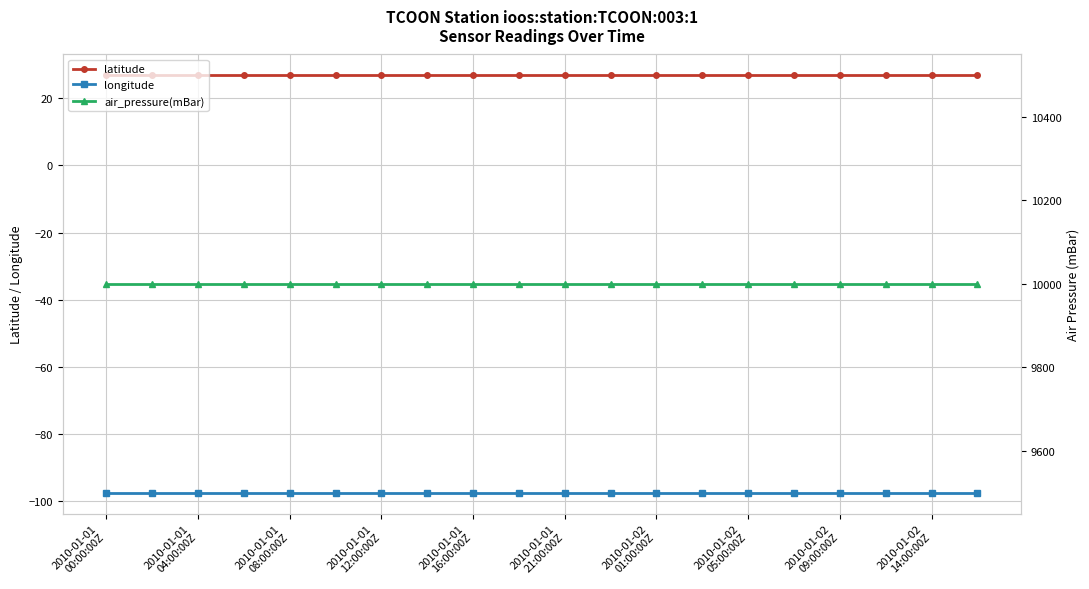

The longitude series shows -170.4 at 2010-01-01
21:00:00Z. True or false?

False